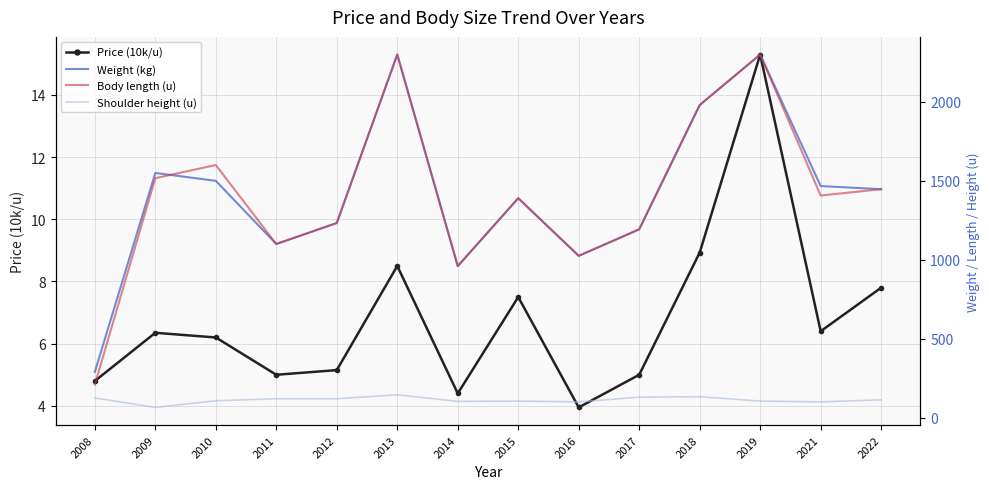

Is the value of Price (10k/u) at 2017 greater than the value of Body length (u) at 2013?

No